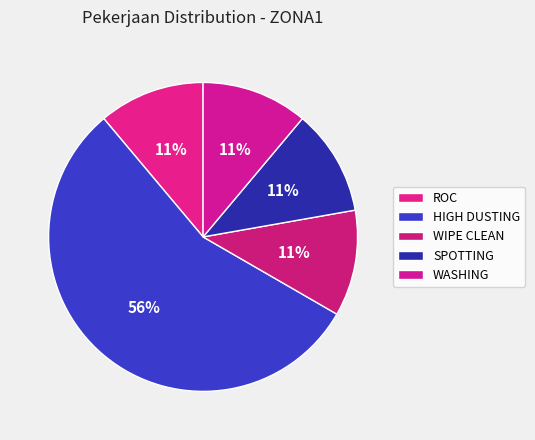

Does SPOTTING represent more than half of the total?

No